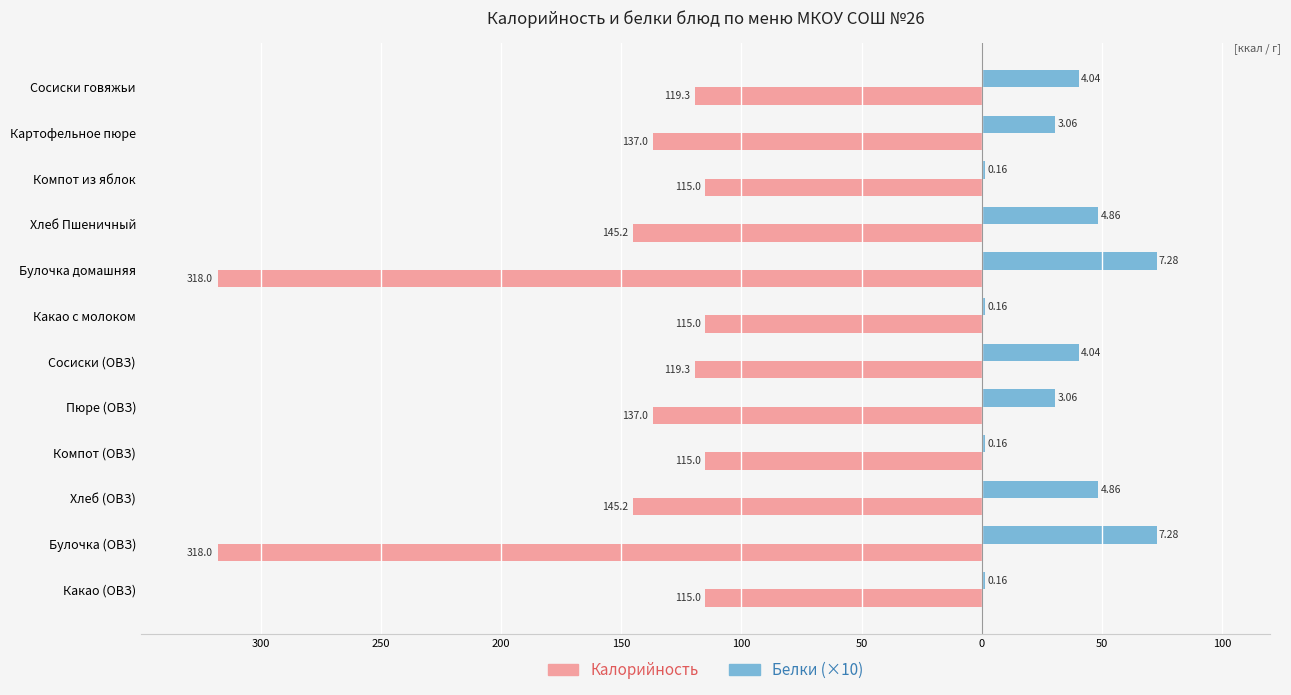

Which series has the largest range (max minus min)?

Калорийность